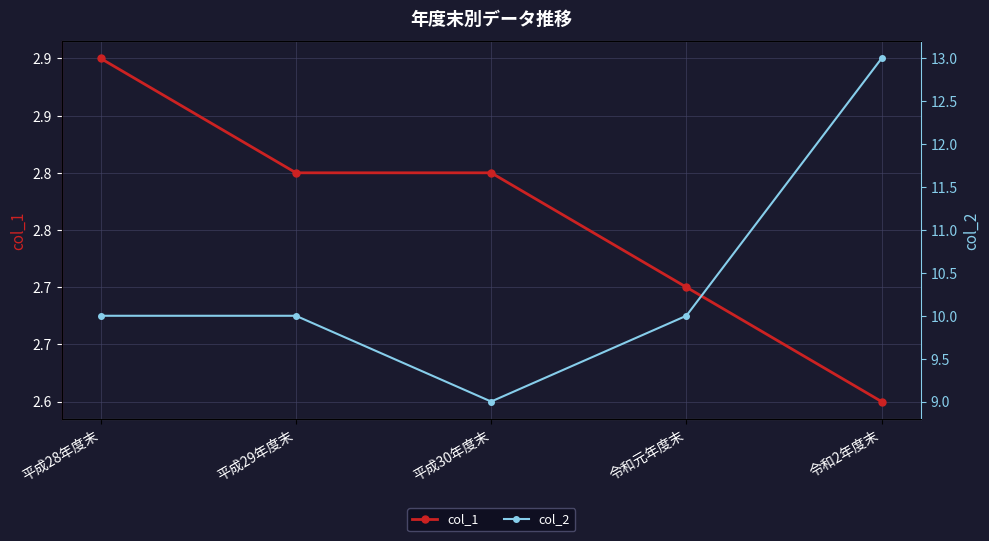

What is the total value across all series at 令和2年度末?

15.6